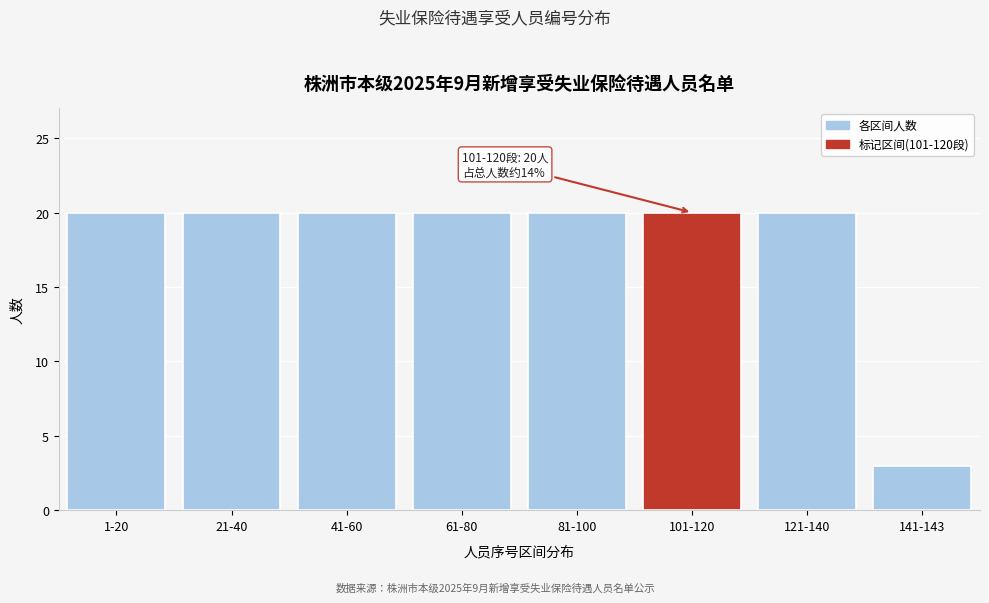

Reading left to right, transcribe all the data shown in this chart.

20	20	20	20	20	20	20	3